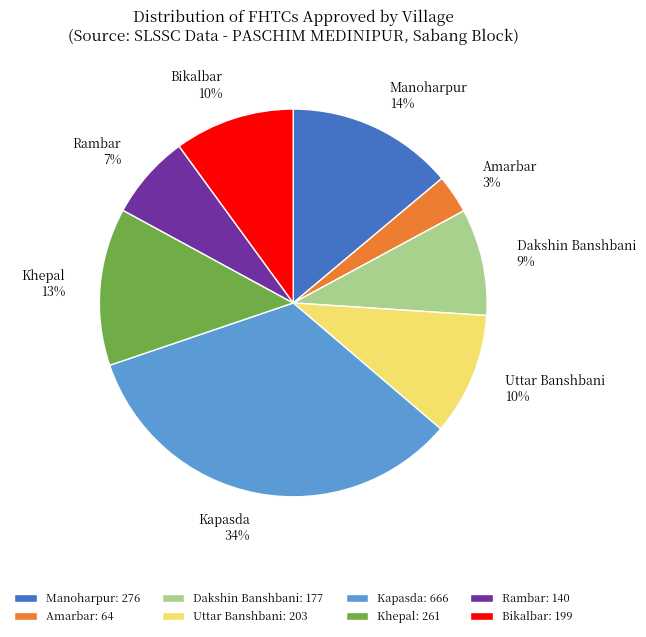

Combined, do Amarbar and Khepal account for over 50%?

No